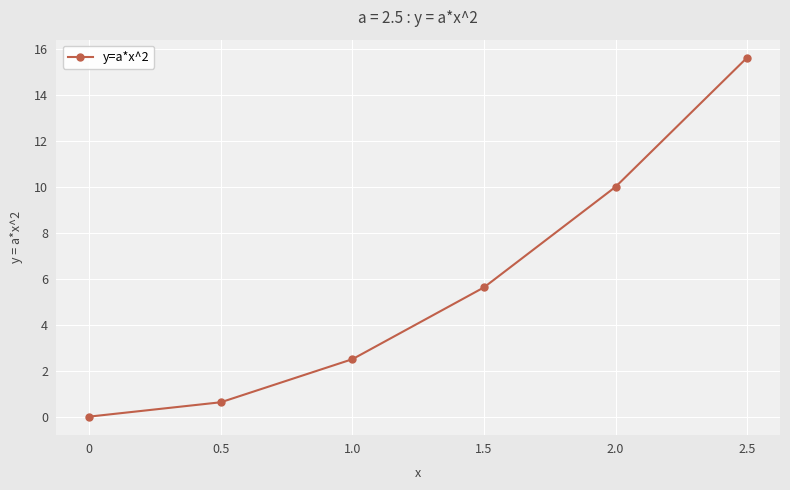

Reading right to left, what are all the values shown in this chart?

2.5=15.6	2.0=10.0	1.5=5.6	1.0=2.5	0.5=0.6	0=0.0